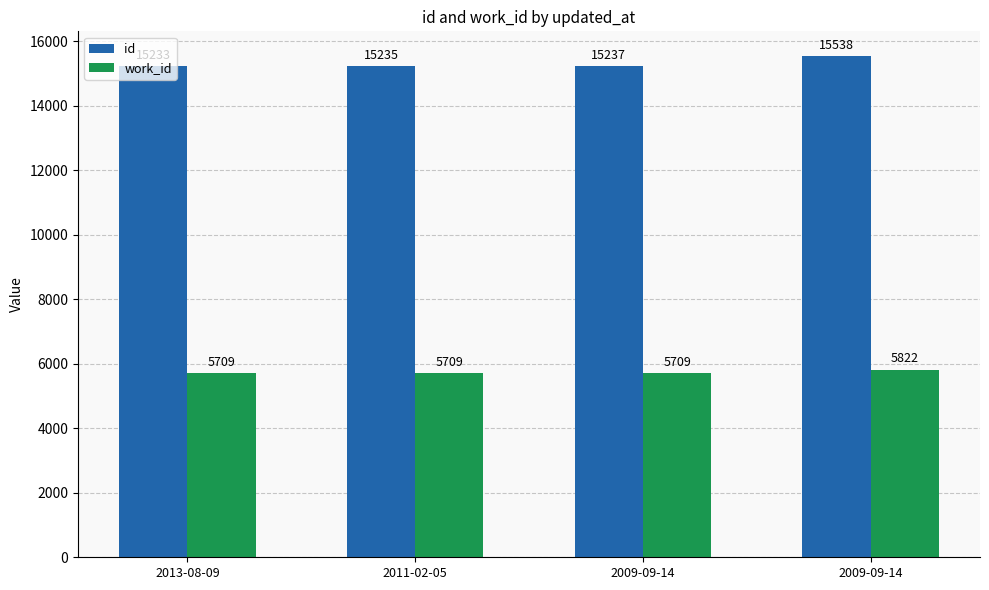

Does the chart contain any negative values?

No